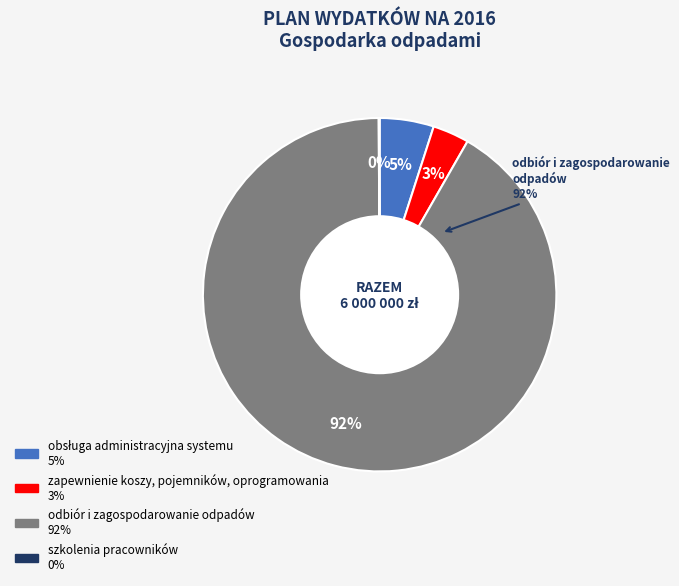

Which slice is the largest?

odbiór i zagospodarowanie odpadów